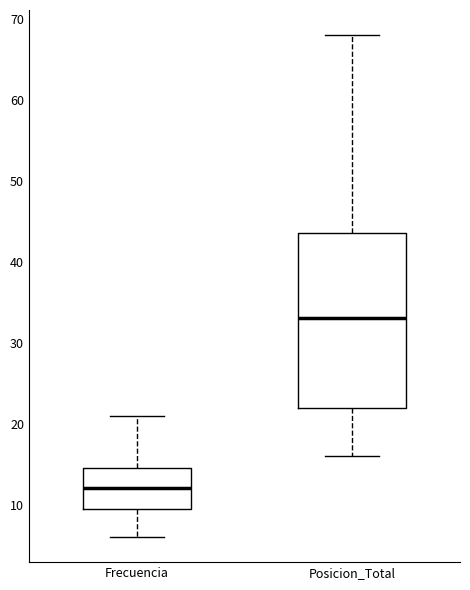

Which box's median line is the highest?

Posicion_Total